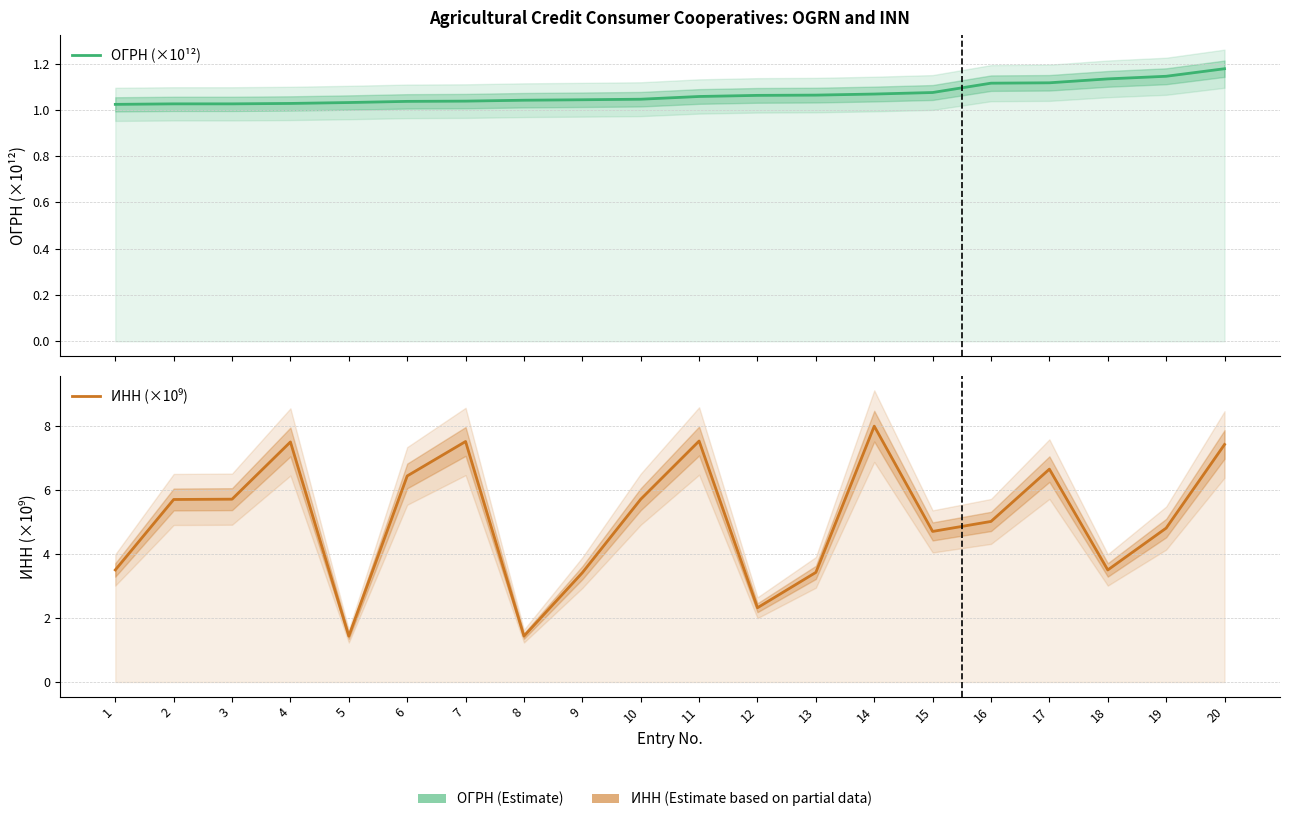

At 16, list the series in order from largest to smallest.

ИНН (×10⁹), ОГРН (×10¹²)